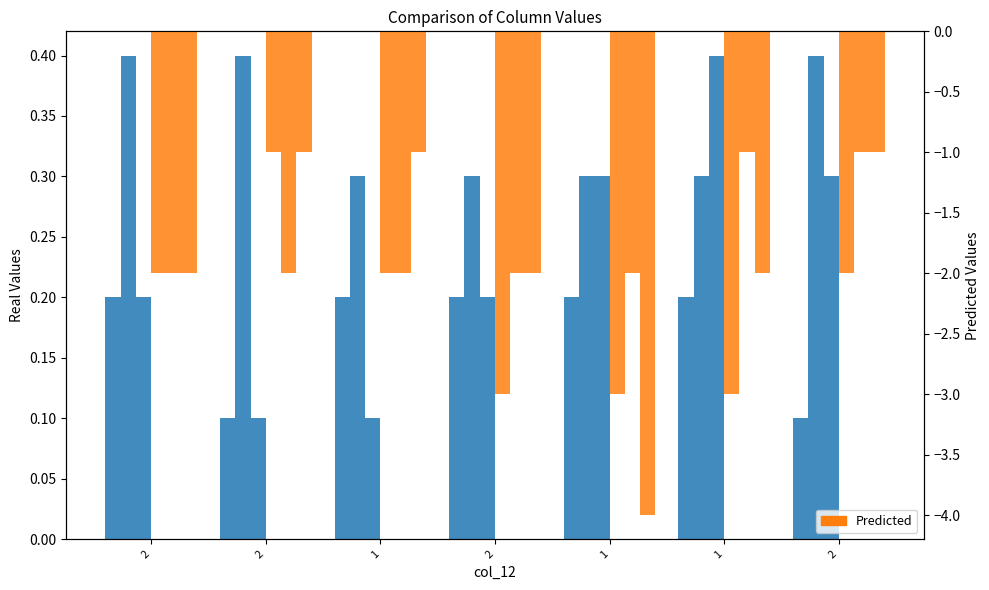

Where is col_18 nearest to the value 0?

2